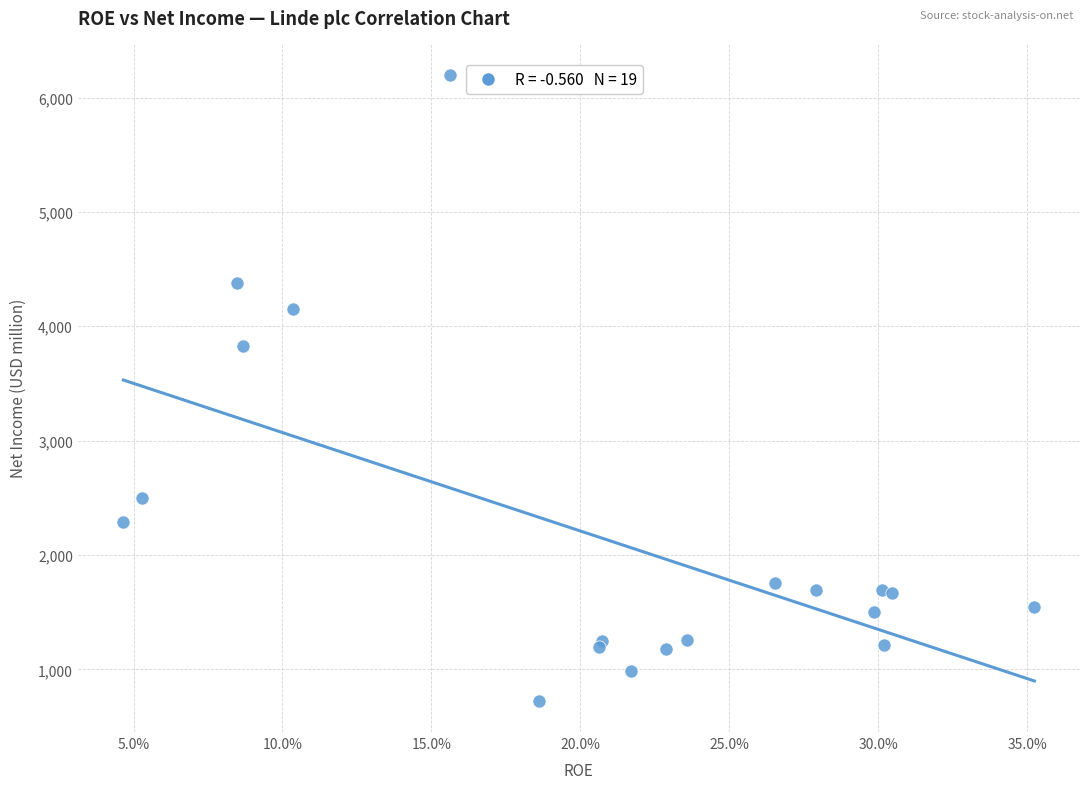

What Y value in the scatter plot is closest to 3462?

3826